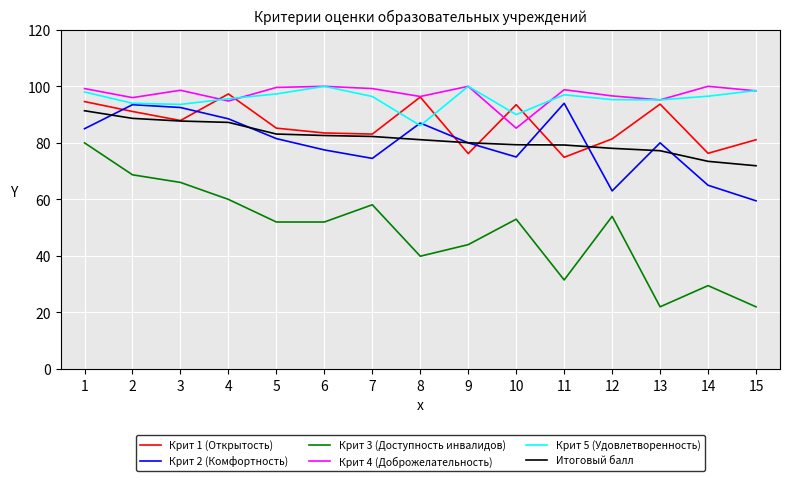

True or false: Крит 5 (Удовлетворенность) and Итоговый балл intersect in this chart.

False